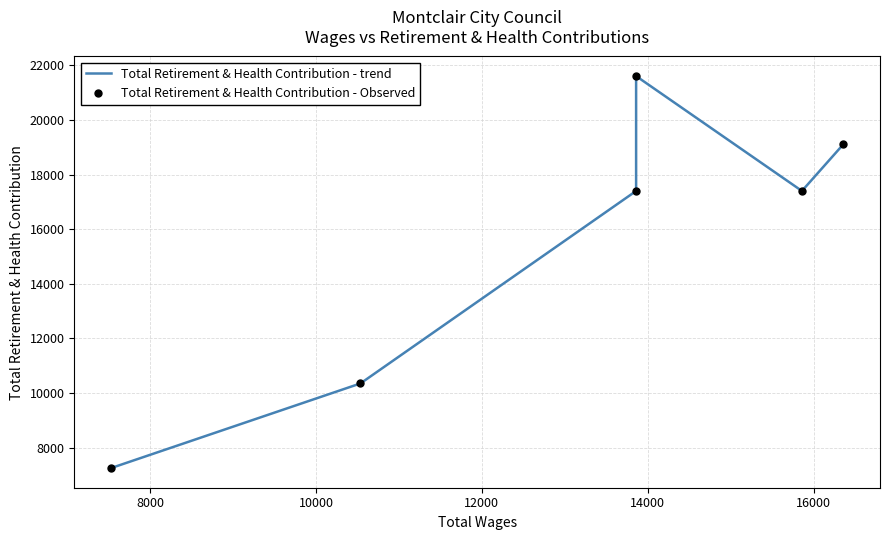

Which series has the largest total across all categories?

Total Retirement & Health Contribution - trend